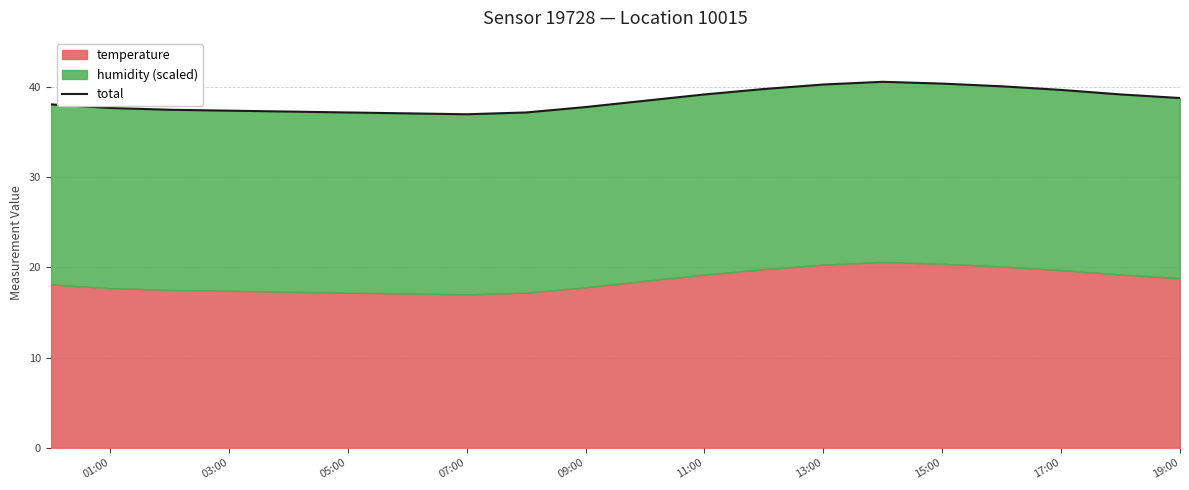

How many values exceed 38?

11